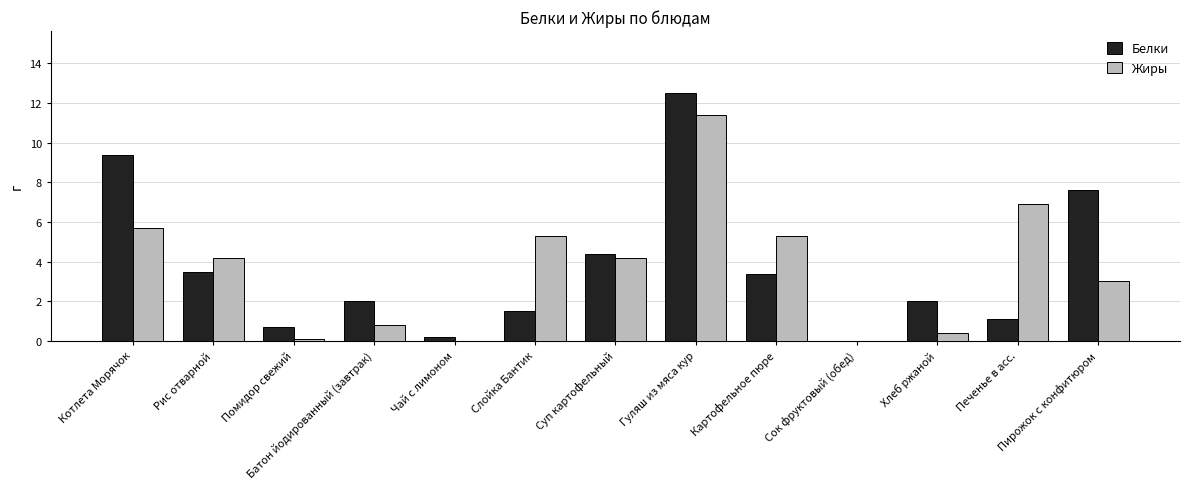

What is the sum of all Белки values?

48.3